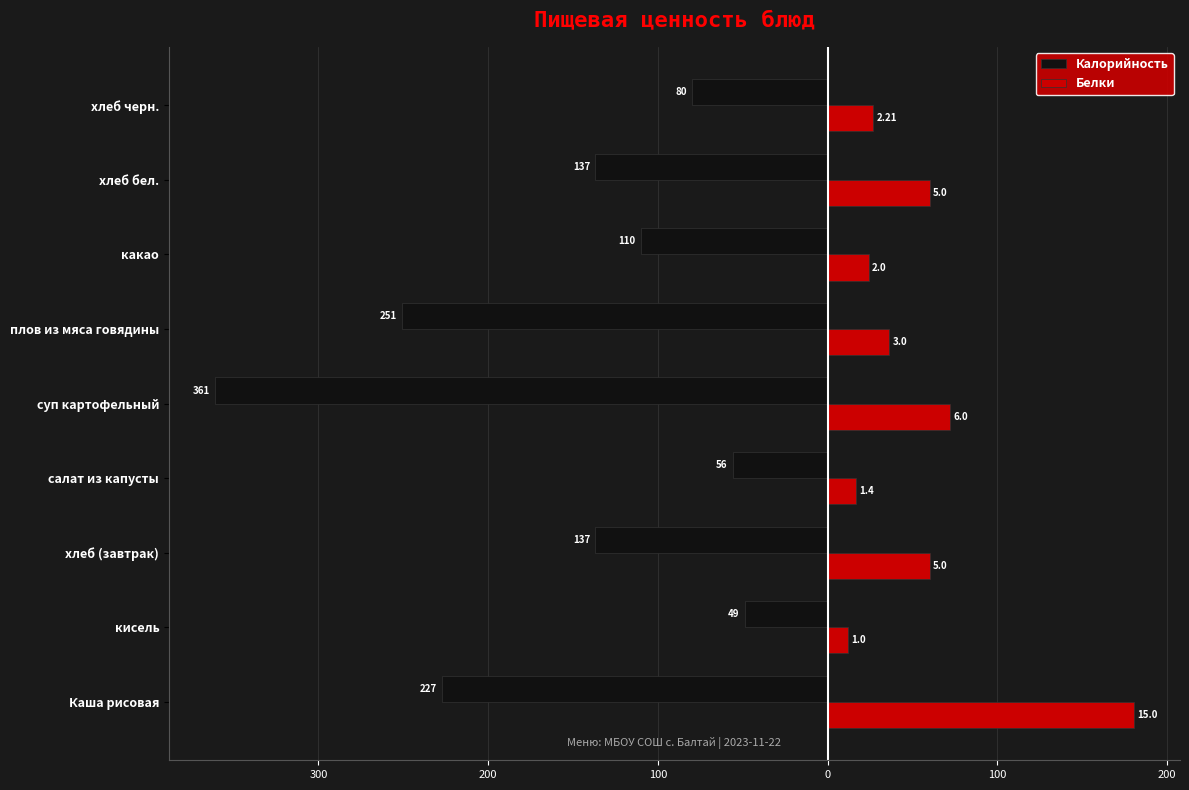

What is the difference between the maximum and minimum values in the Белки series?

168.5